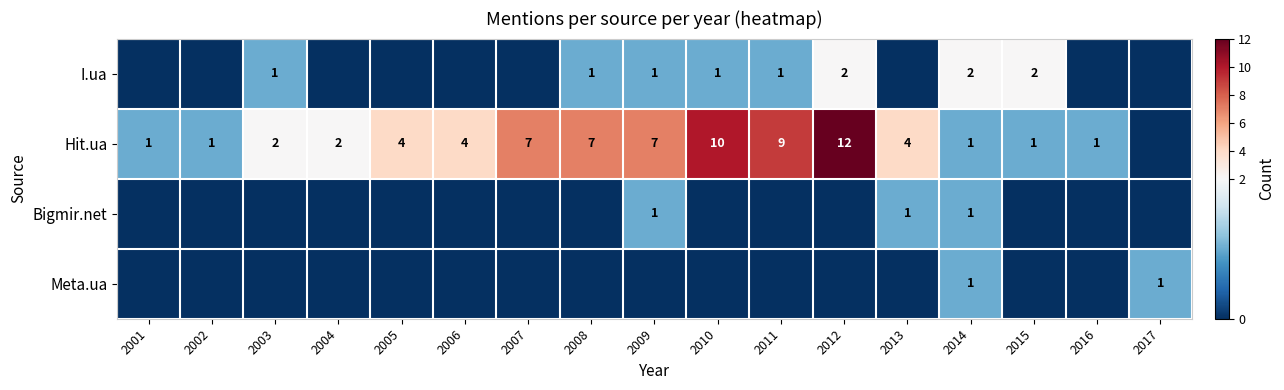

The value of I.ua at 2014 is 2. True or false?

True